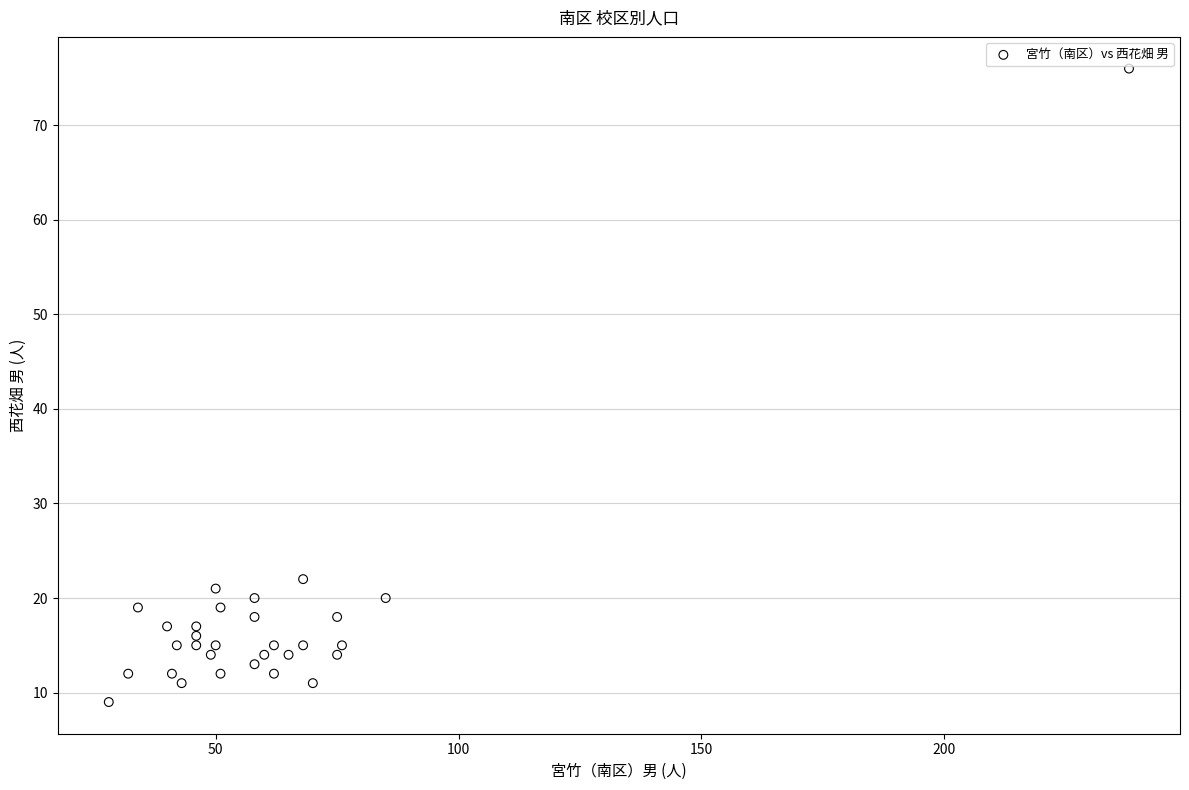

What is the range of Y values (max minus min)?

67